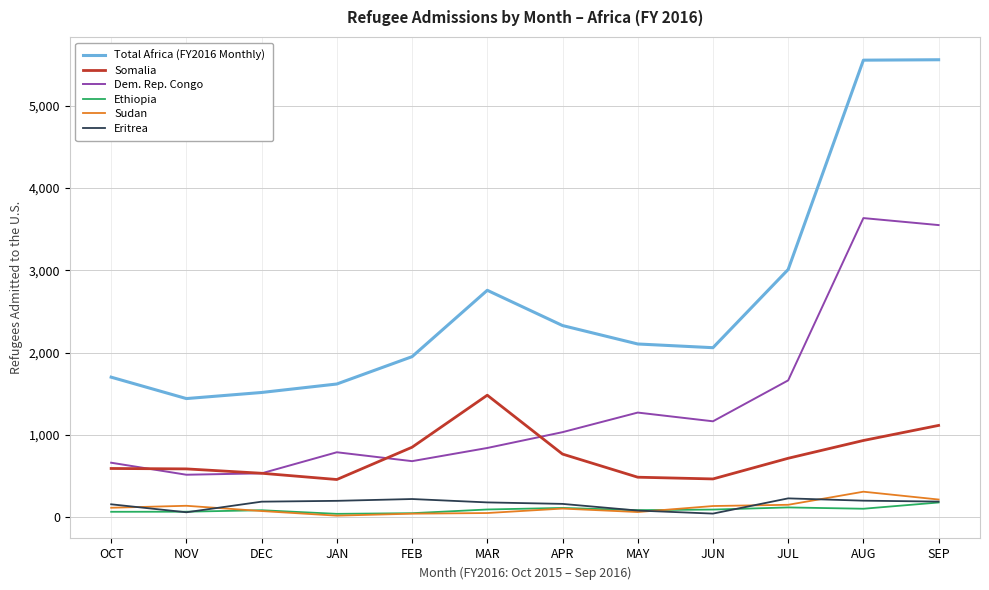

Is the value of Sudan at APR greater than the value of Somalia at SEP?

No